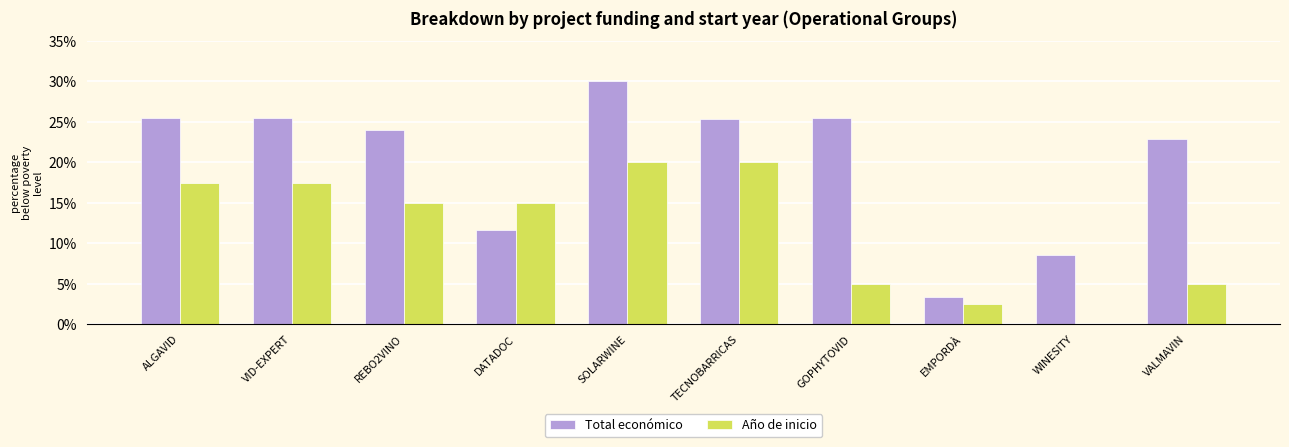

At which label does Total económico reach its peak?

SOLARWINE